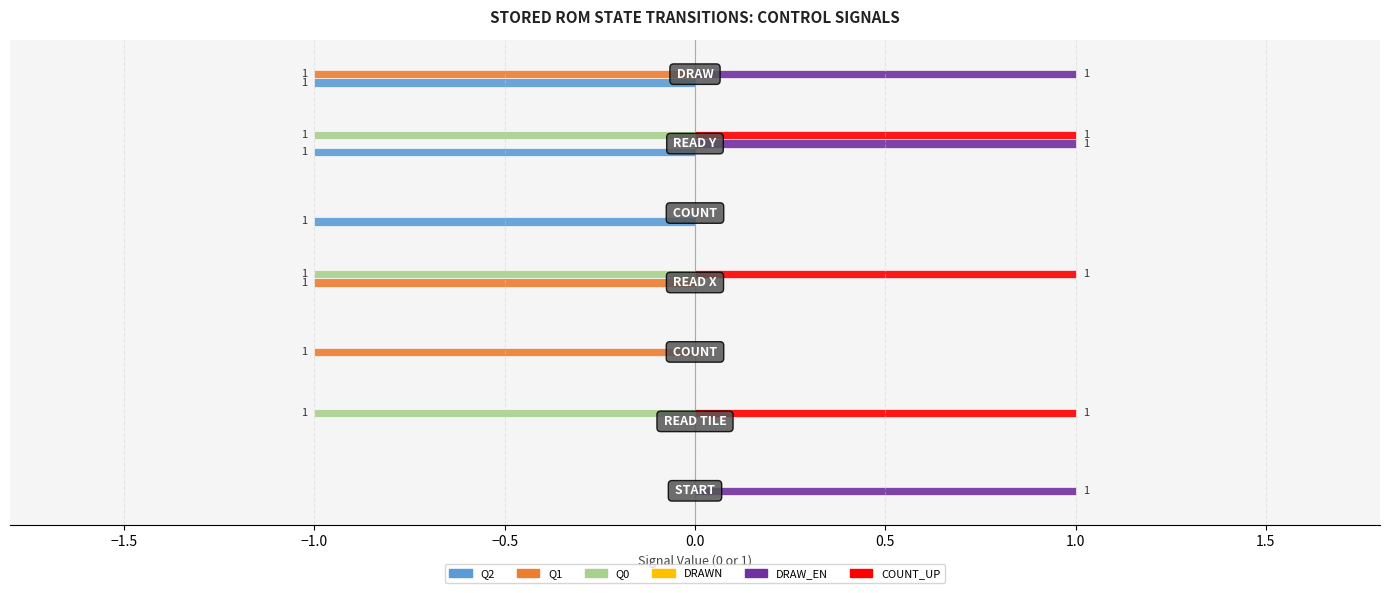

Are the bars grouped side by side (vs. stacked)?

Yes